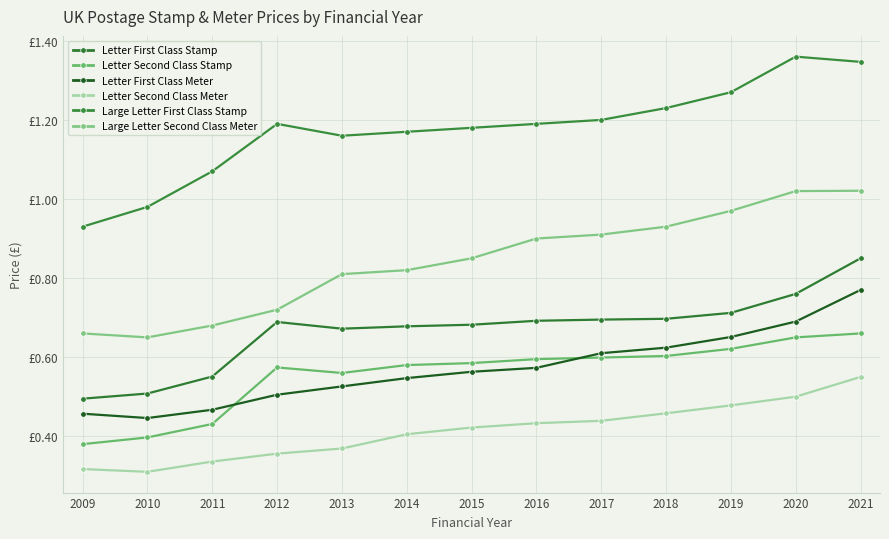

Does the chart have visible grid lines?

Yes